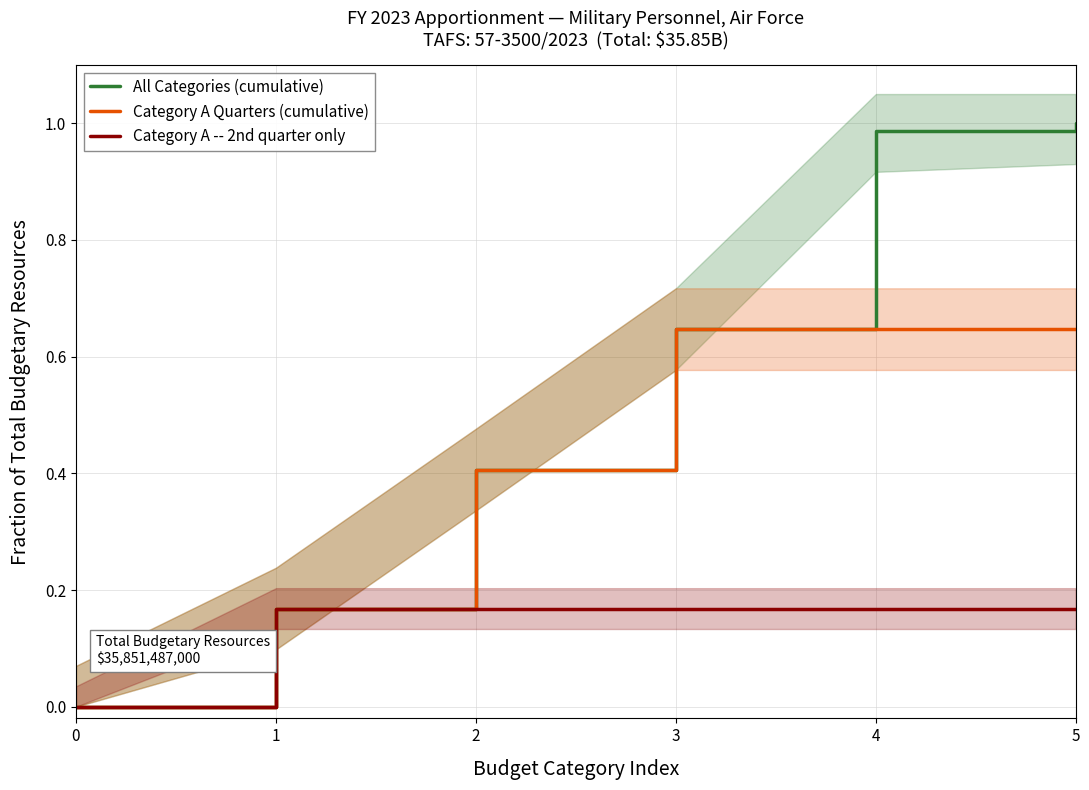

Rank the categories by All Categories (cumulative) value from lowest to highest.

0, 1, 2, 3, 4, 5